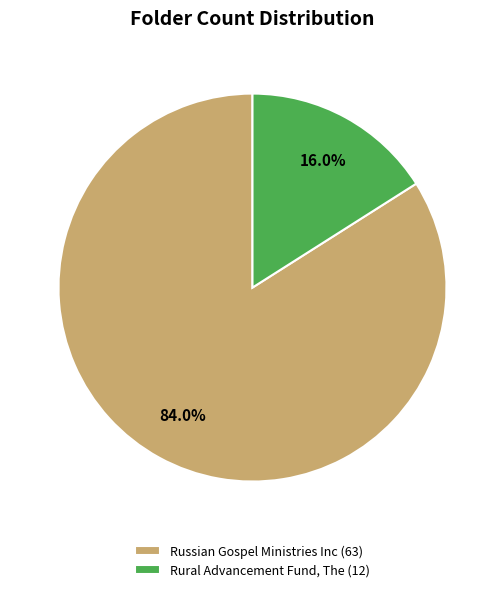

How many segments does this pie chart have?

2